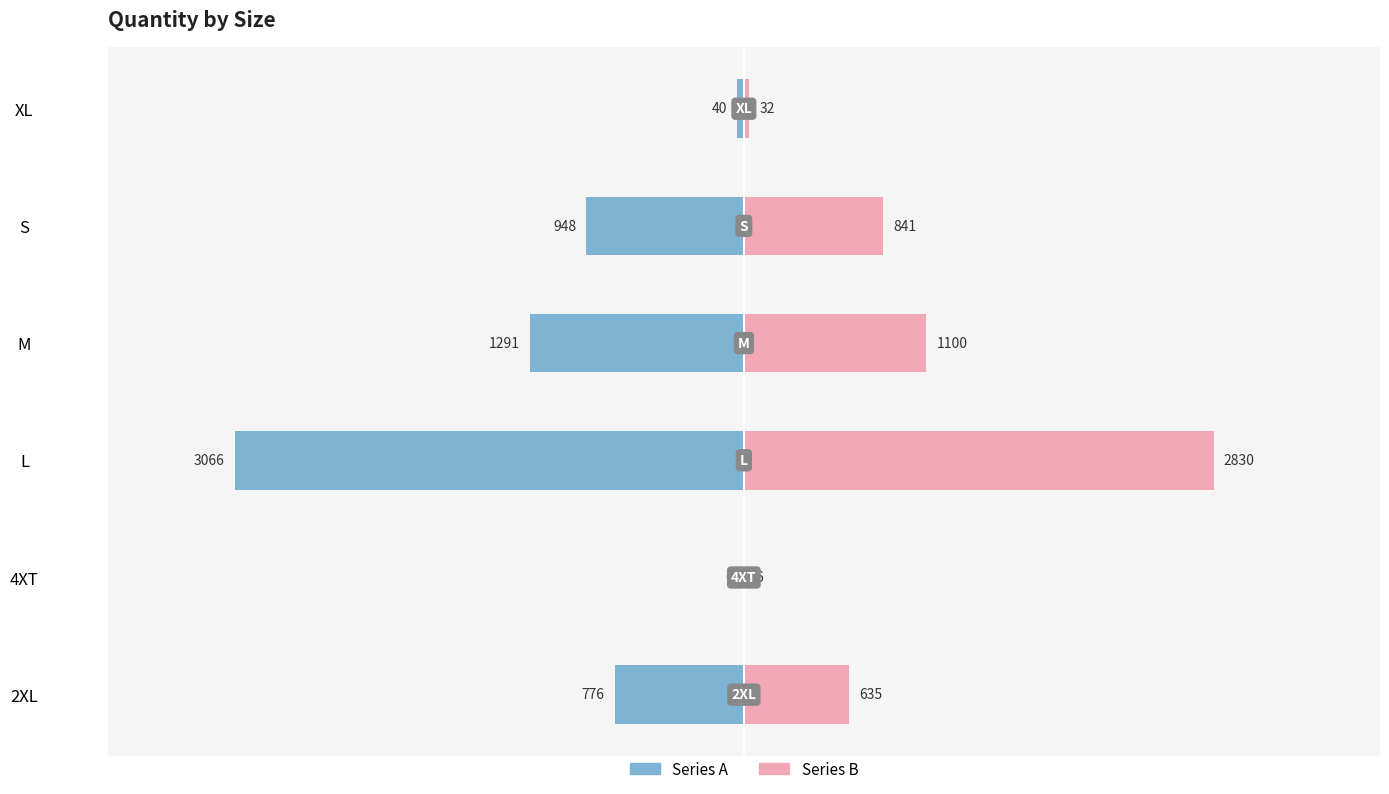

What is the sum of all Right (Pink) values?

5444